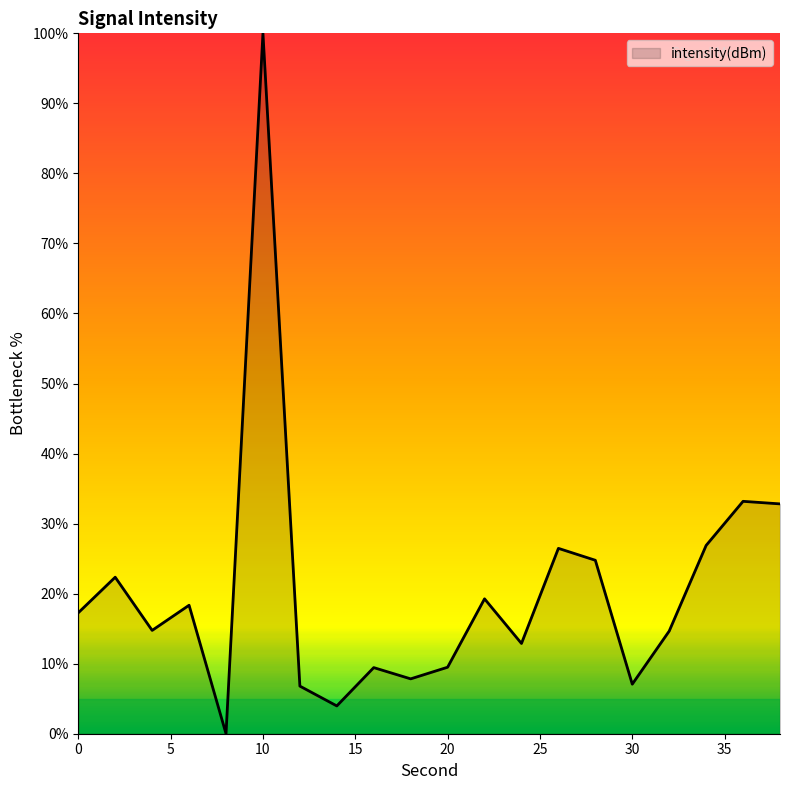

What is the difference between the maximum and minimum values?

100.0